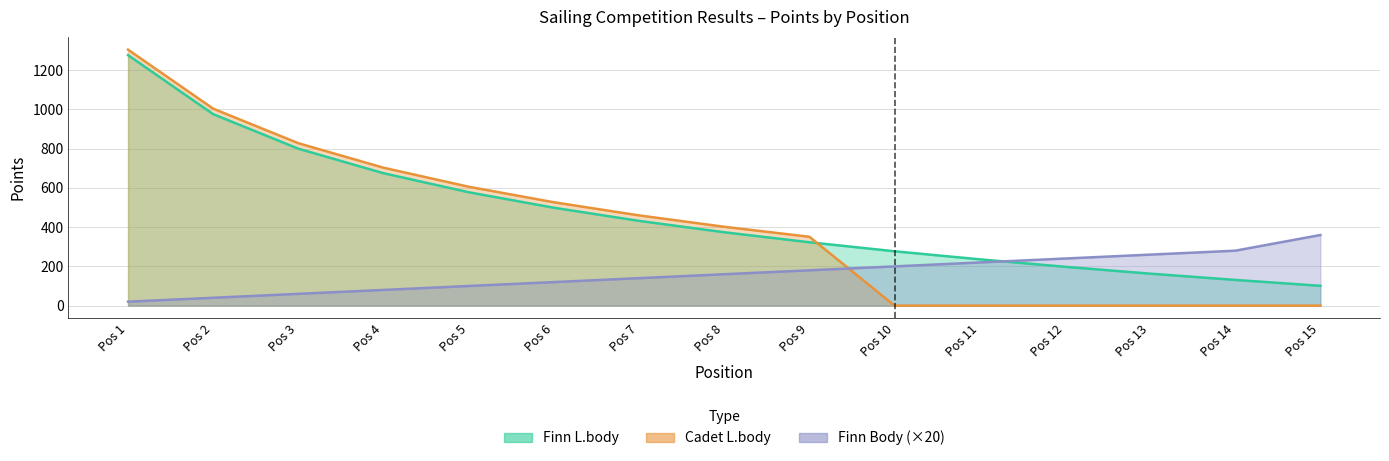

What is the difference between the maximum and second lowest values in the Finn Body series?

320